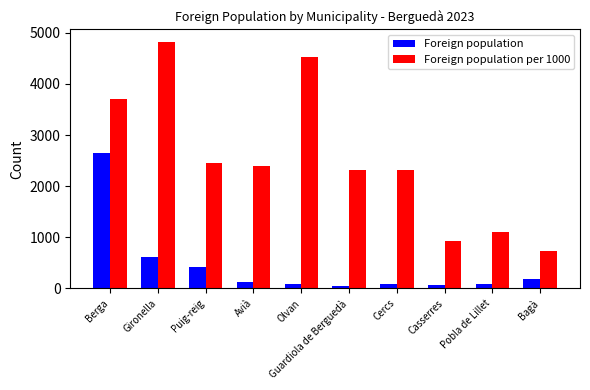

Which category has the highest value in the Foreign population per 1000 series?

Gironella